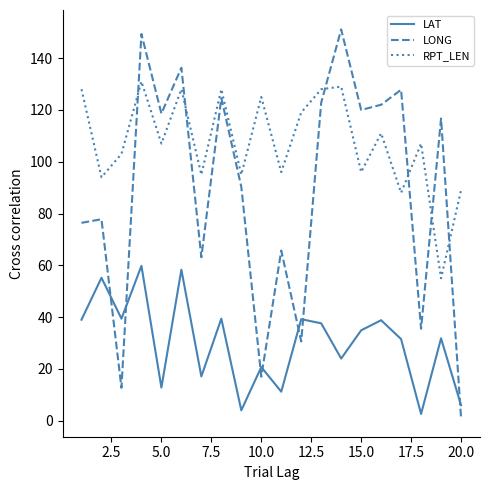

Which series has the widest spread of values?

LONG